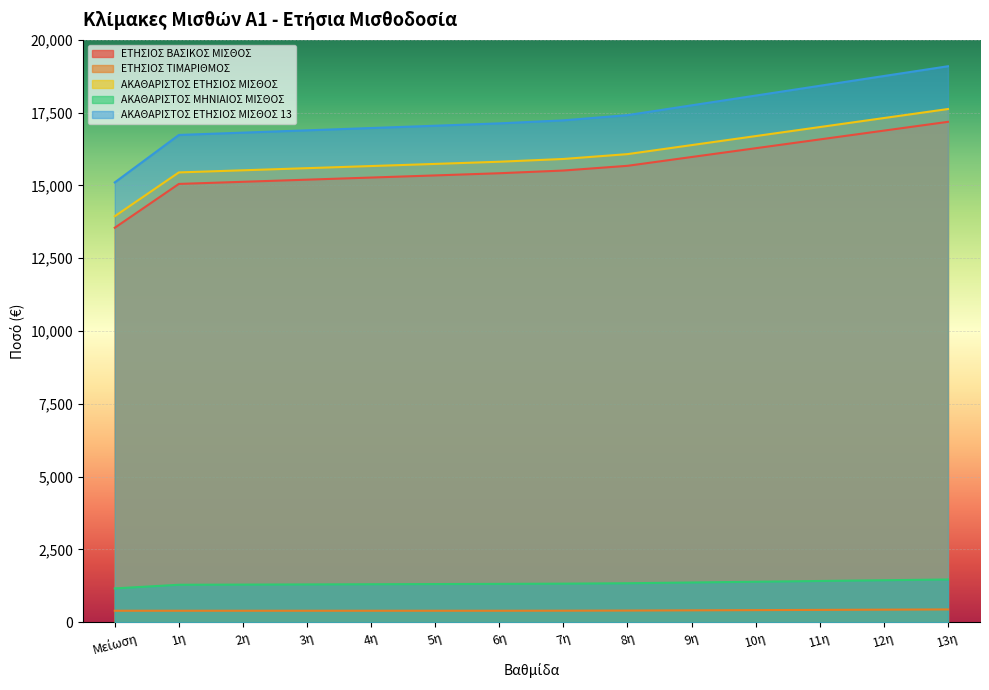

Count the number of data series in this chart.

5